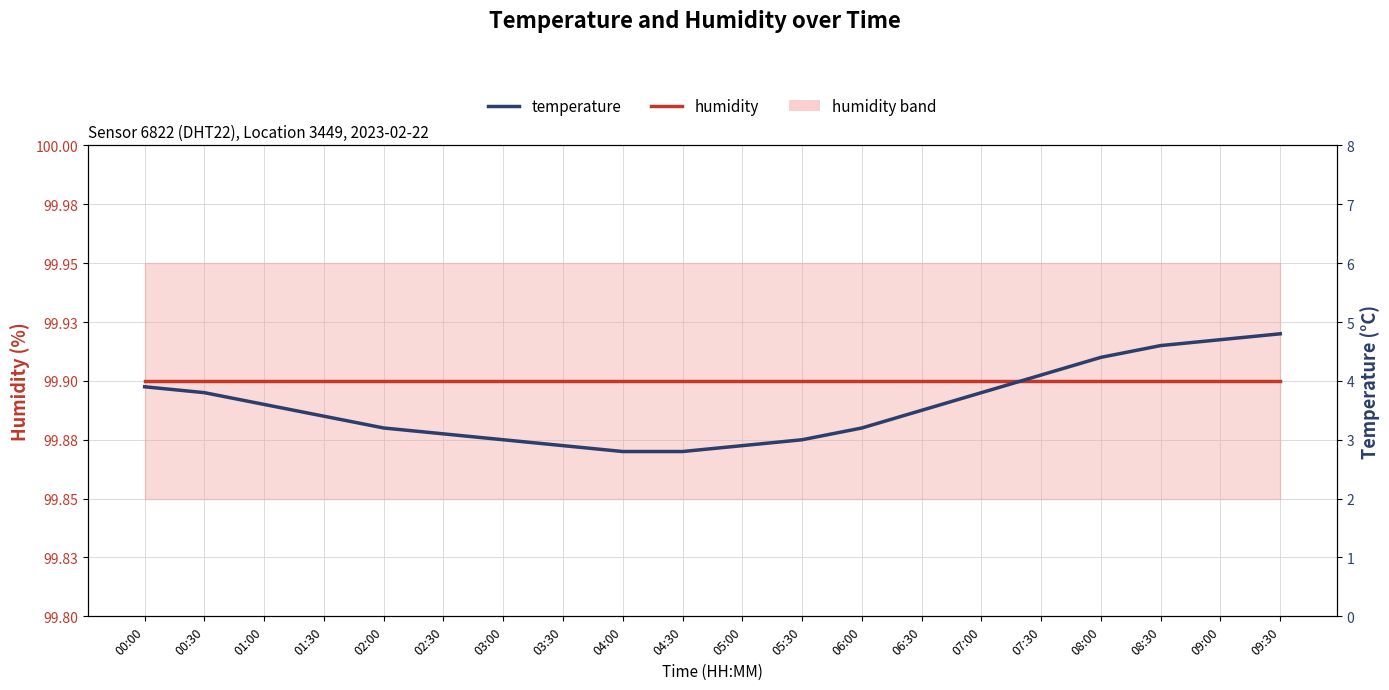

What is the spread (max minus min) of values at 01:30?

96.5